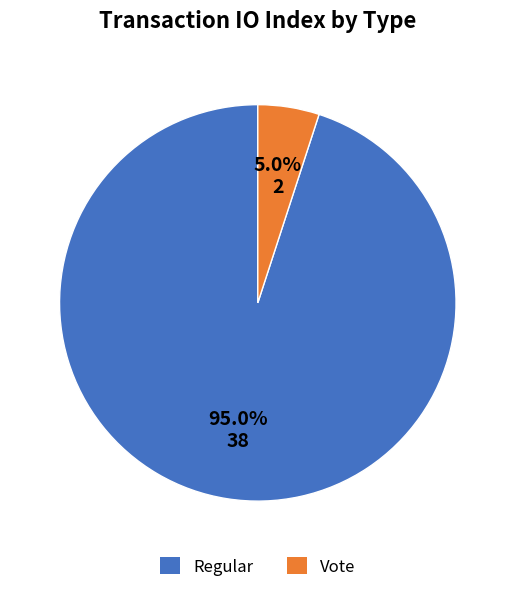

What percentage is the Vote slice, to the nearest percent?

5%